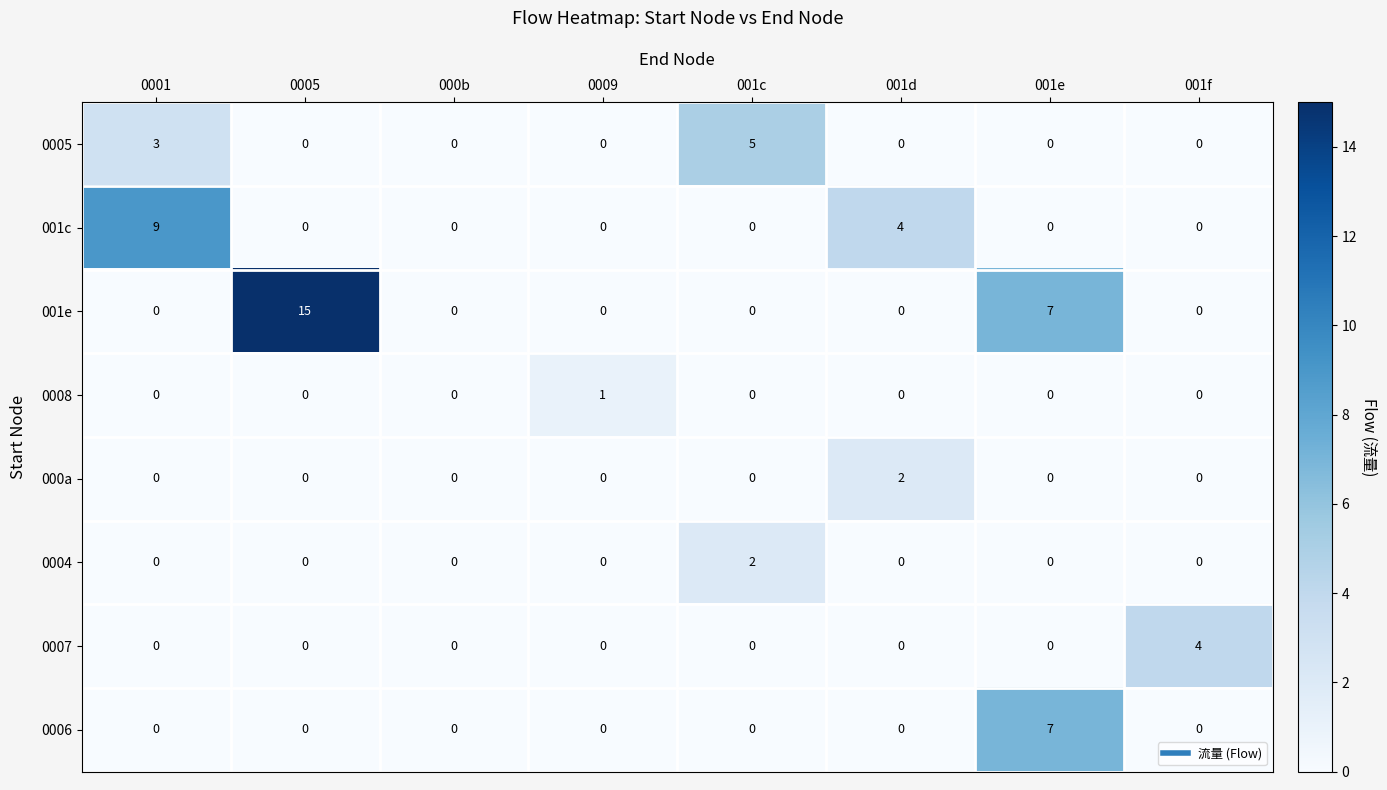

What is the highest value of the 001e series?

15